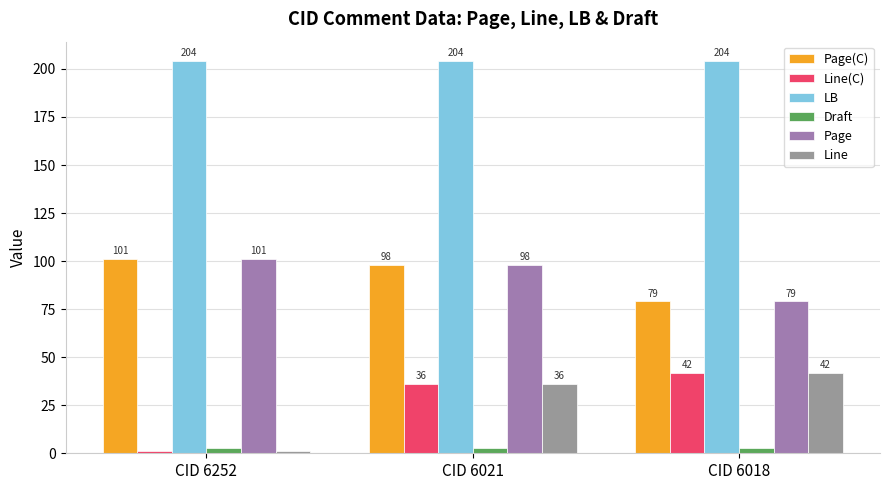

At CID 6018, list the series in order from largest to smallest.

LB, Page(C), Page, Line(C), Line, Draft